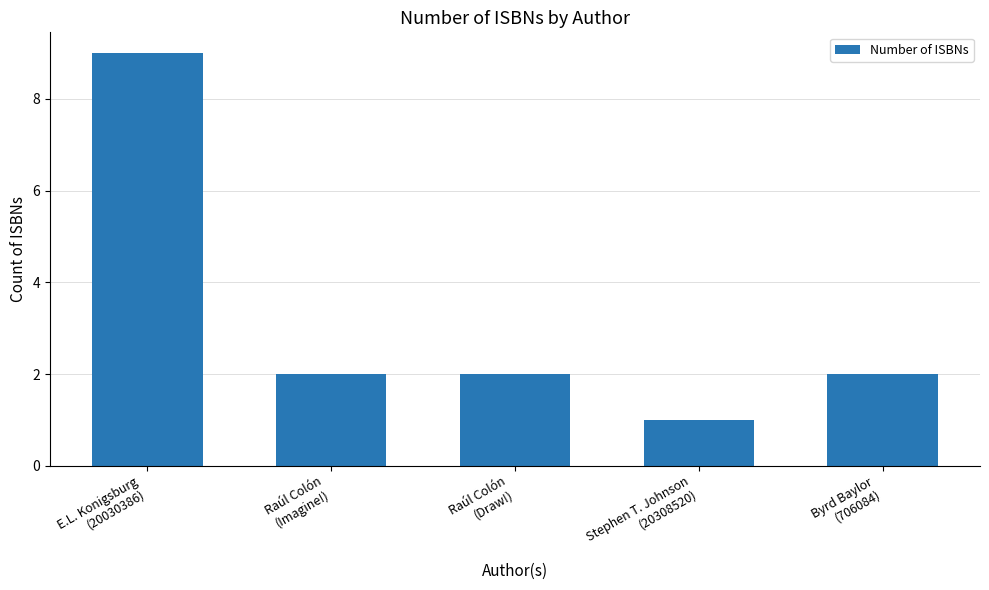

Approximately how many times larger is the value at Raúl Colón
(Imagine!) compared to E.L. Konigsburg
(20030386)?

0.2